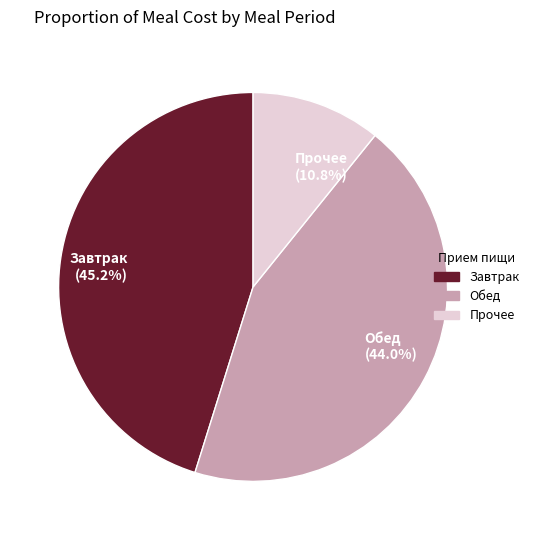

Rank the categories by value from highest to lowest.

Завтрак (45.2%), Обед (44.0%), Прочее (10.8%)